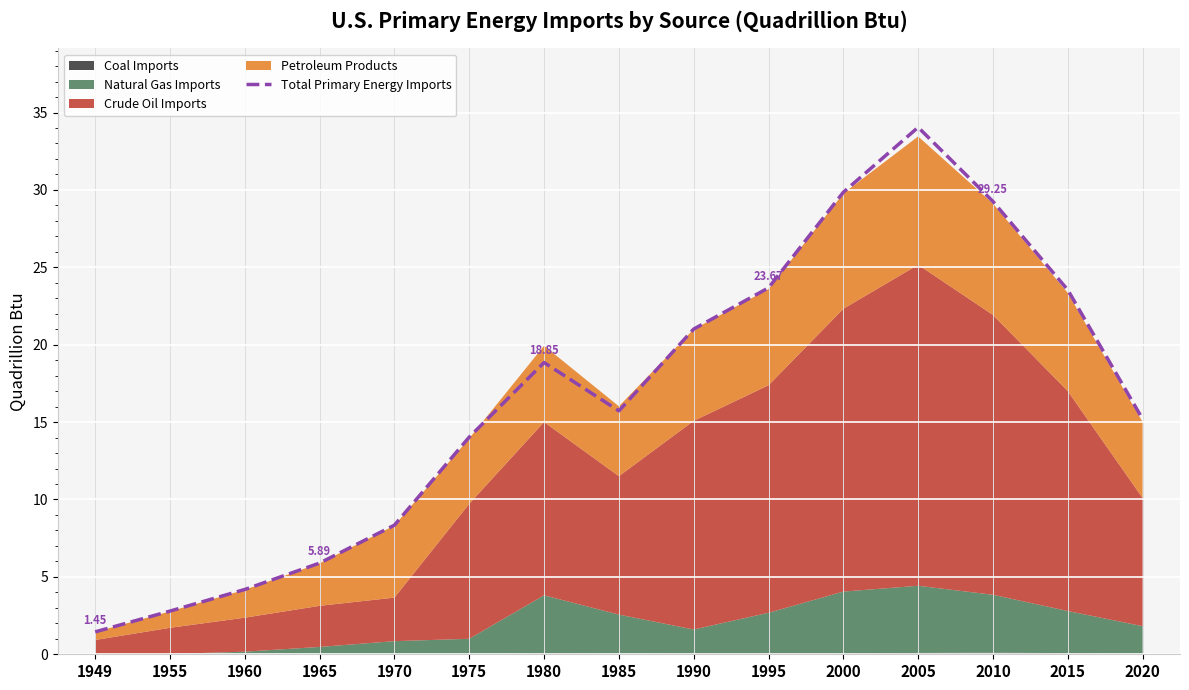

Rank the categories by value from lowest to highest.

1949, 1955, 1960, 1965, 1970, 1975, 2020, 1985, 1980, 1990, 2015, 1995, 2010, 2000, 2005